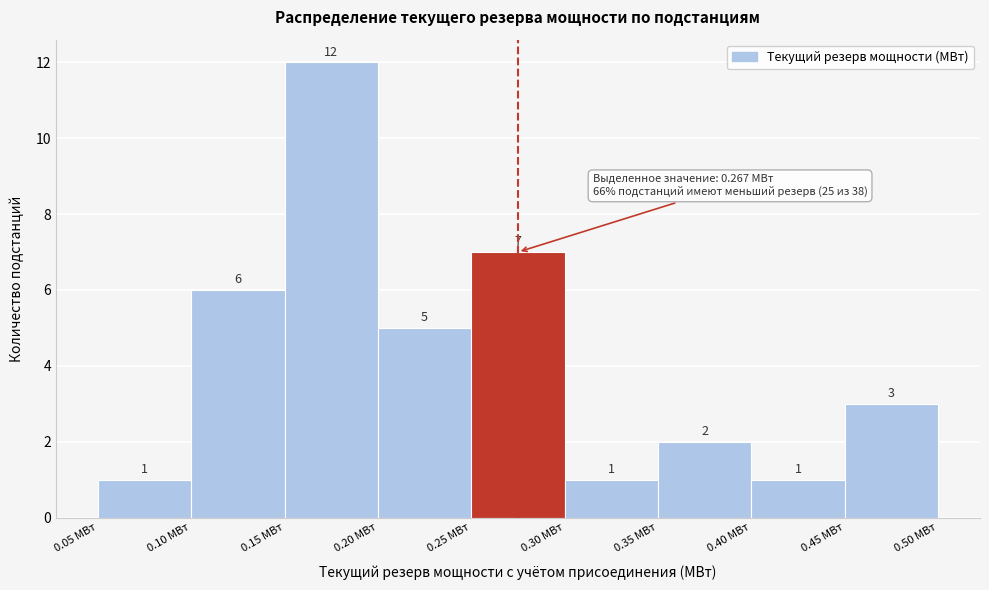

What is the height of the bar covering 0.10 to 0.15 on the x-axis?

6